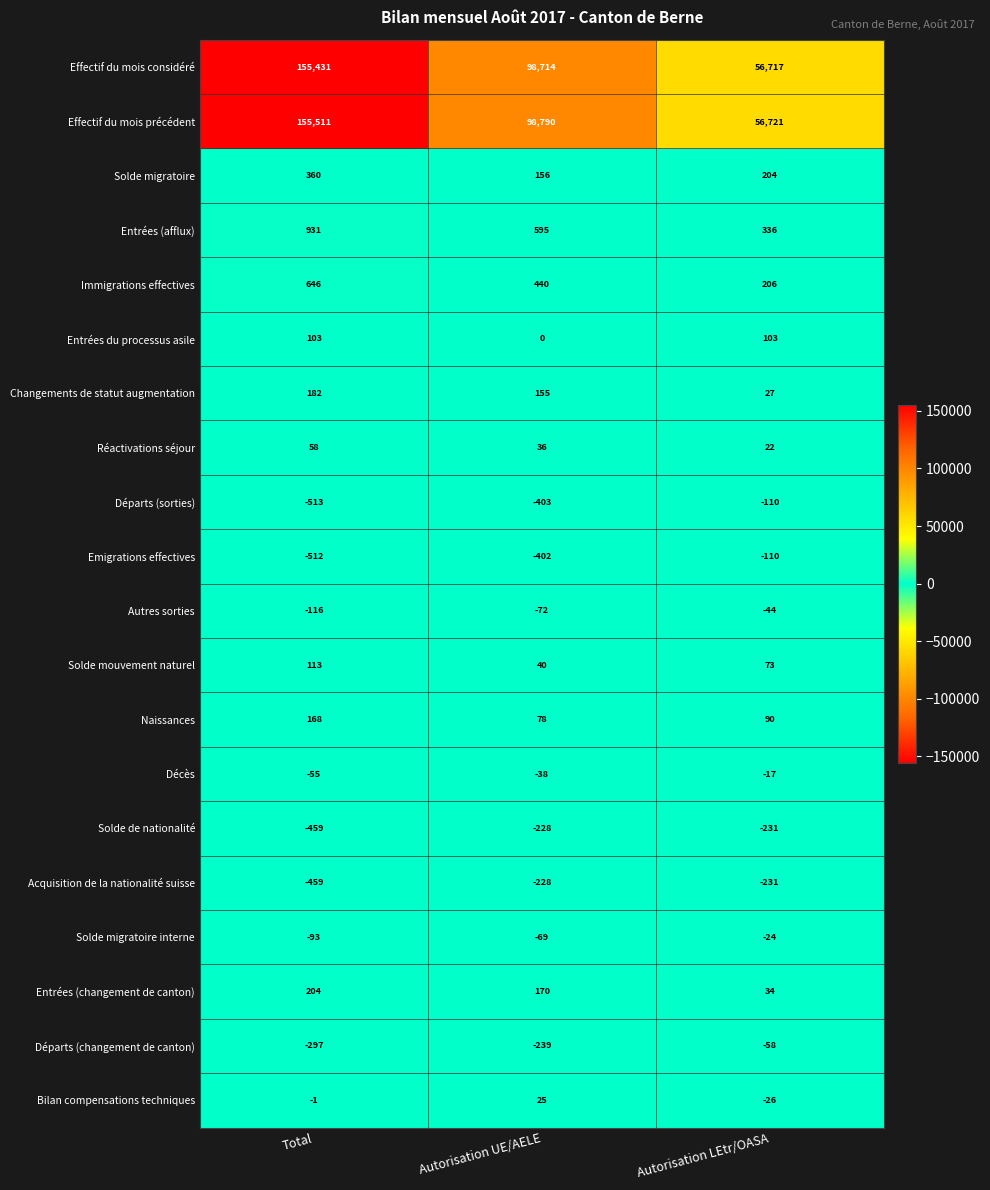

What is the sum of the Départs (sorties) values at Autorisation LEtr/OASA and Total?

-623